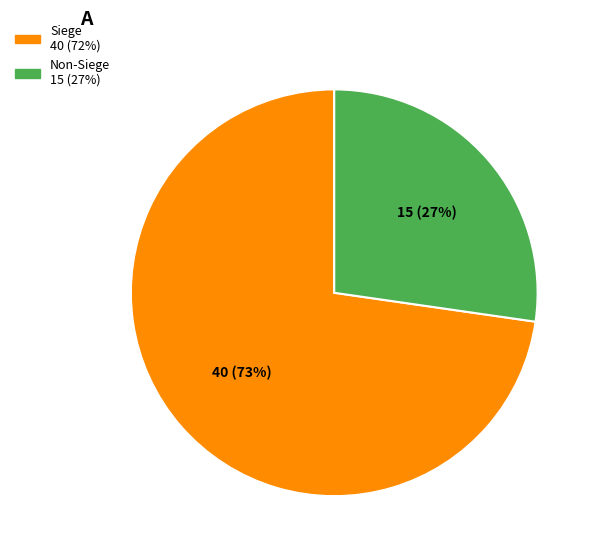

To the nearest percent, what is the average slice percentage?

50%